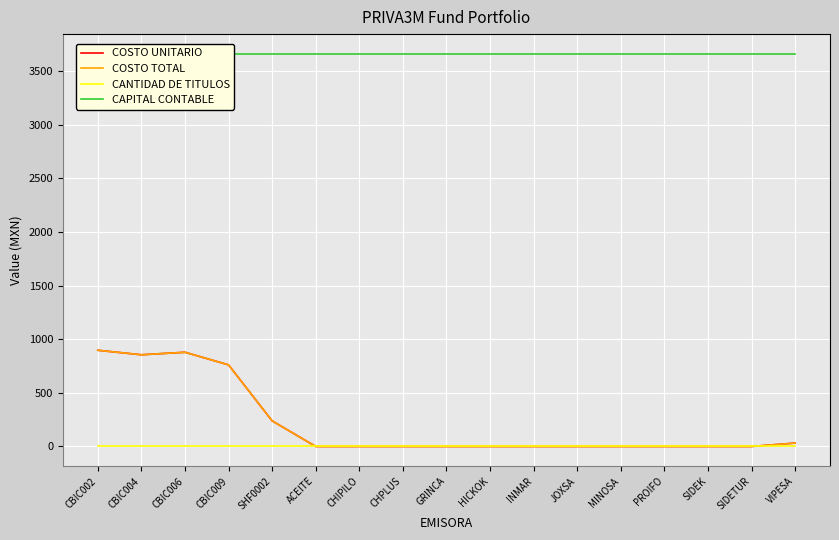

What is the spread (max minus min) of values at CHIPILO?

3659.7